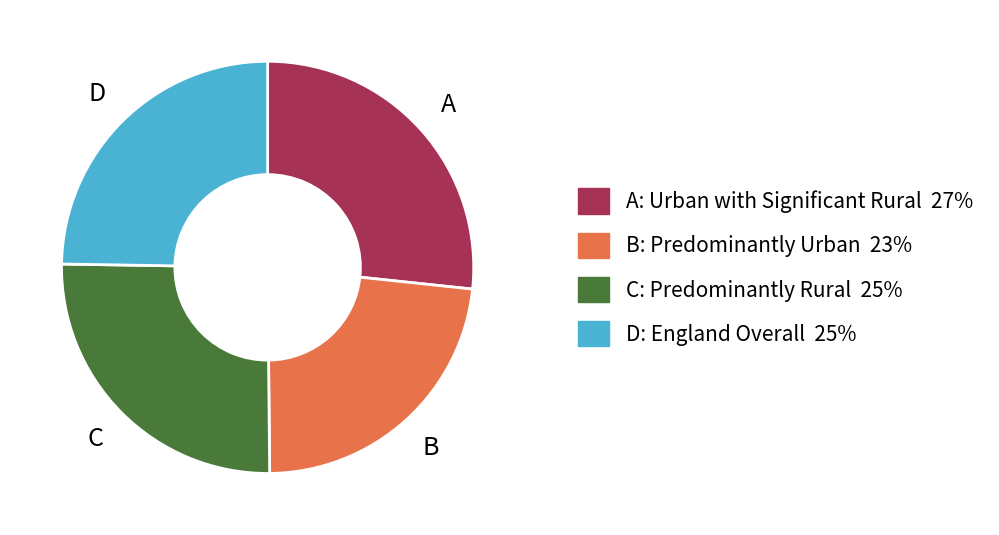

Is there a majority slice in this chart?

No